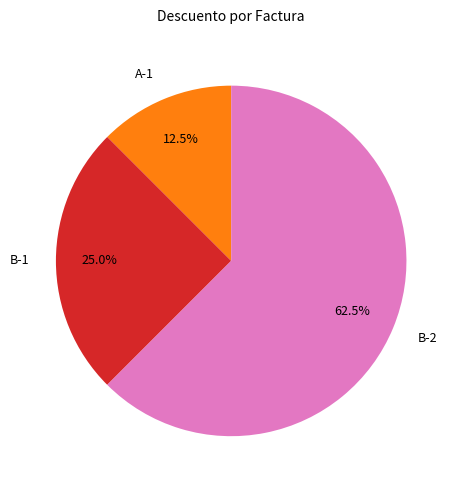

Is there a majority slice in this chart?

Yes